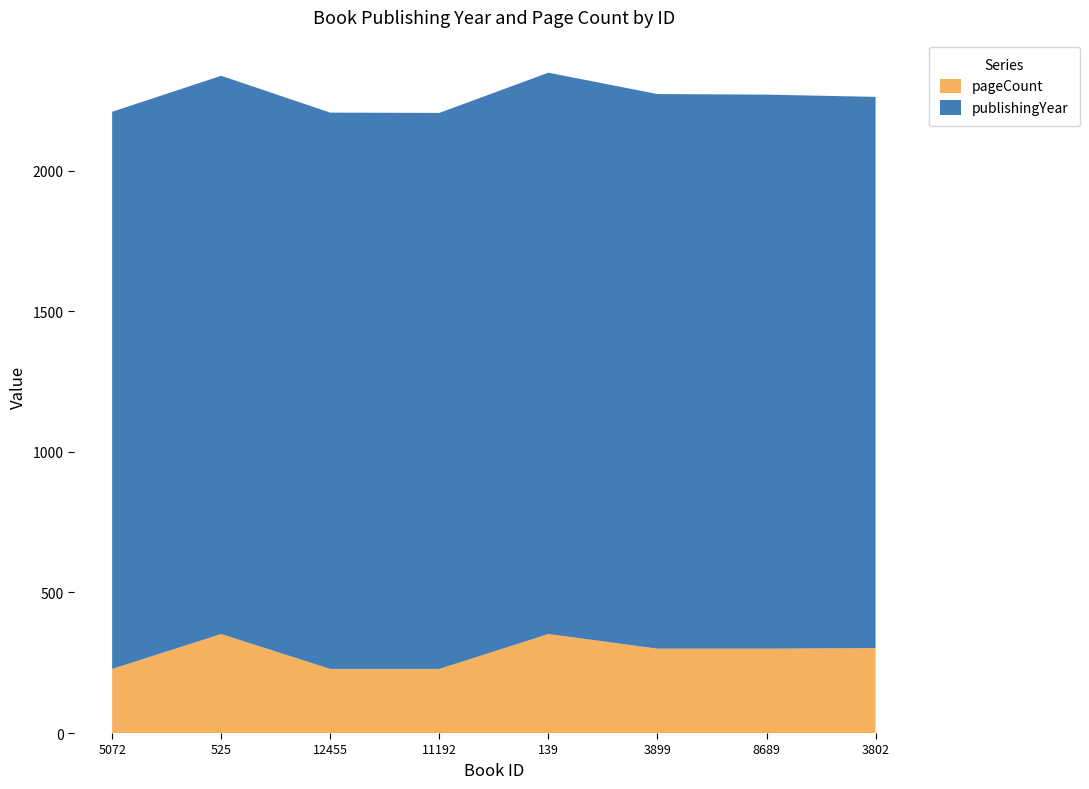

Reading left to right, list all the values displayed in this chart.

publishingYear: 1981	1985	1978	1977	1996	1972	1970	1960
pageCount: 228	352	228	228	352	300	300	302